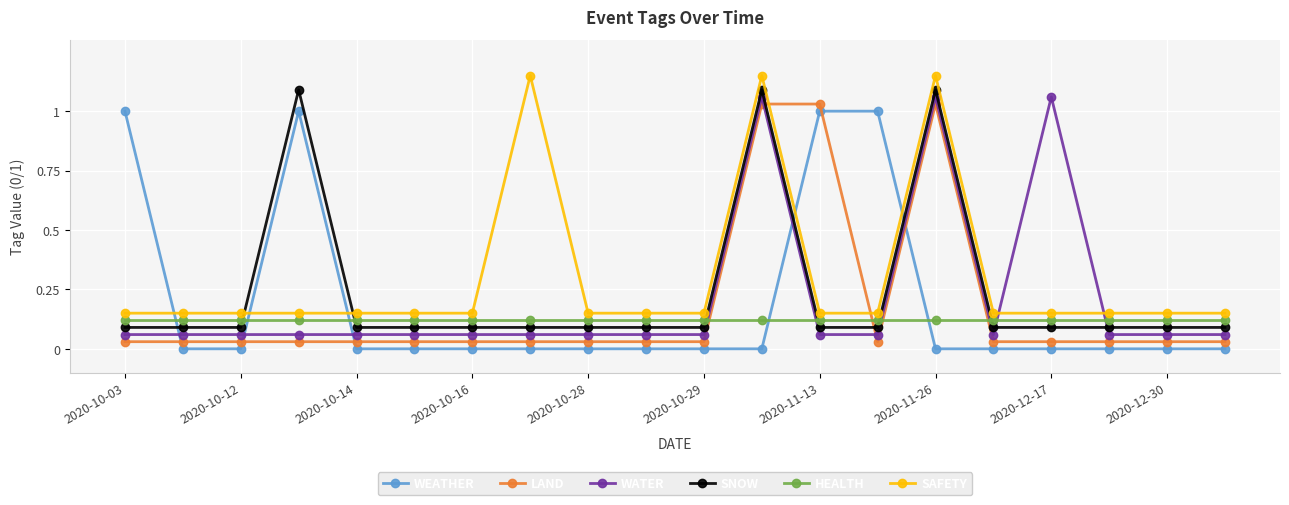

Which series has the largest total across all categories?

SAFETY